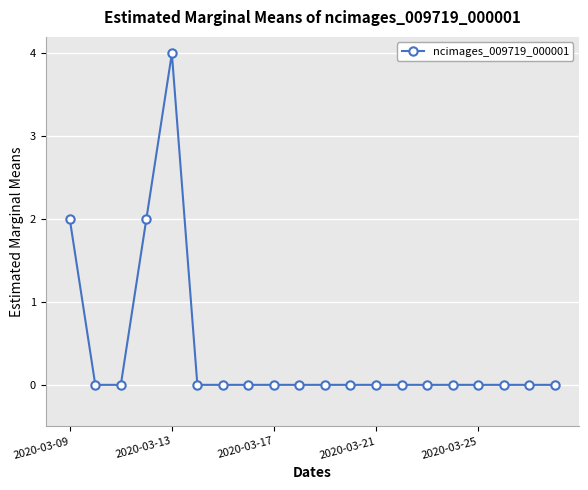

What is the maximum value shown in the chart?

4